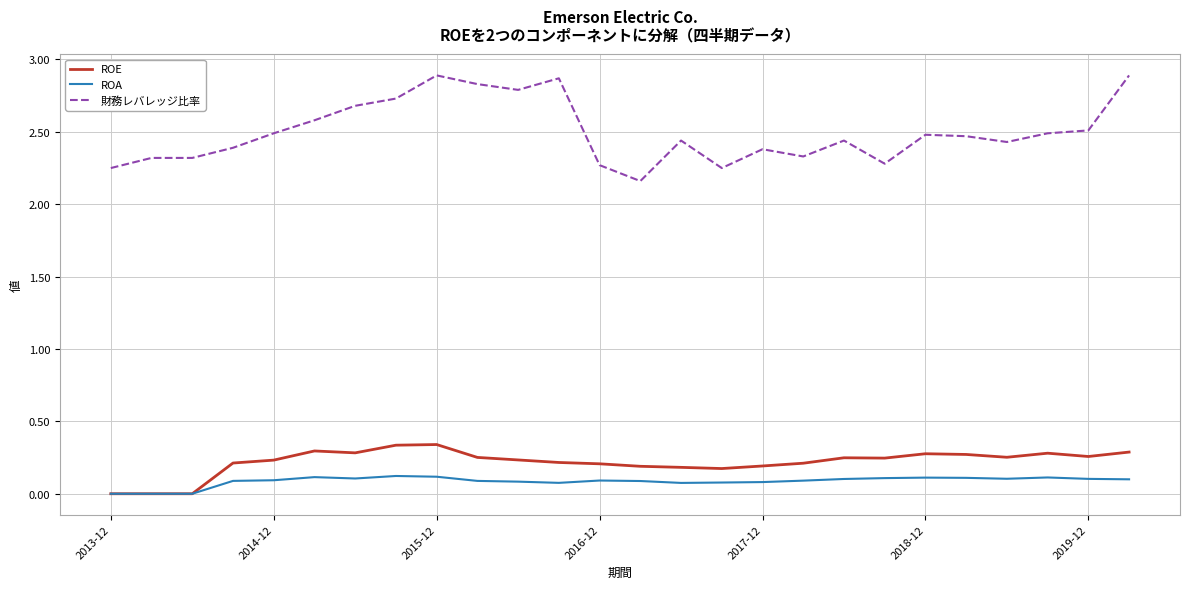

True or false: 財務レバレッジ比率 and ROA cross at least once.

False